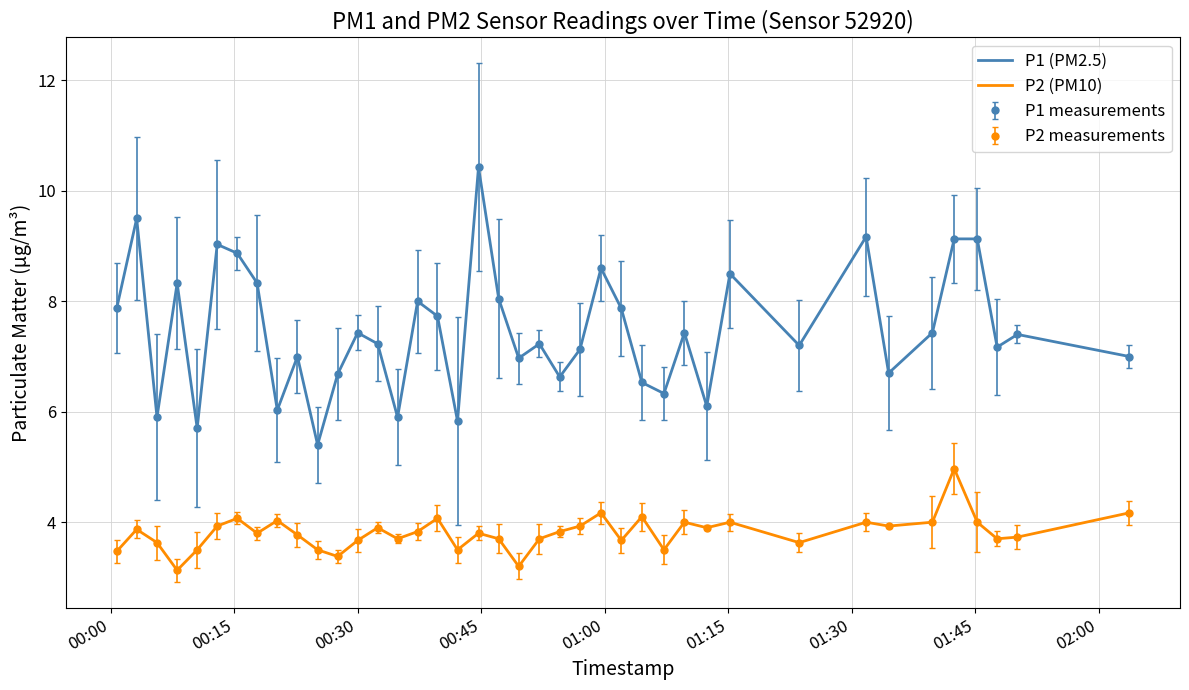

True or false: P2 (PM10) and P1 (PM2.5) cross at least once.

False